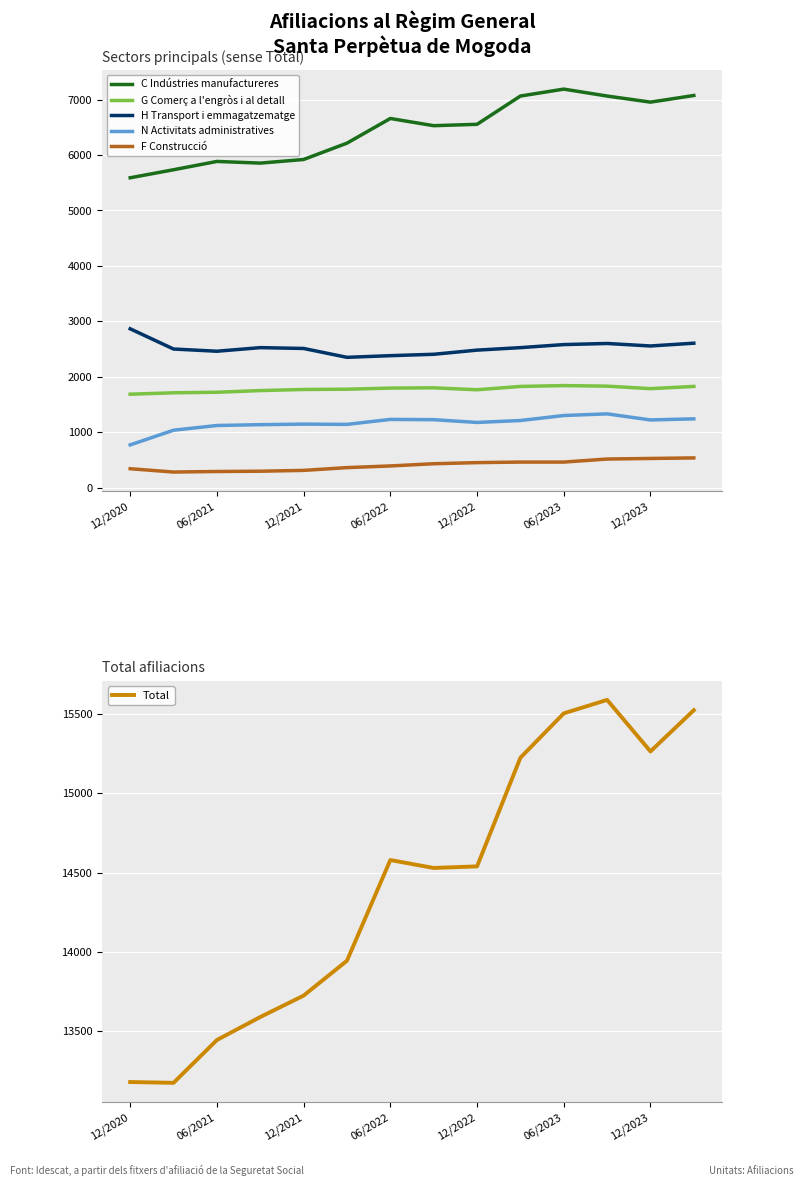

The F Construcció series shows 450 at 12/2022. True or false?

True